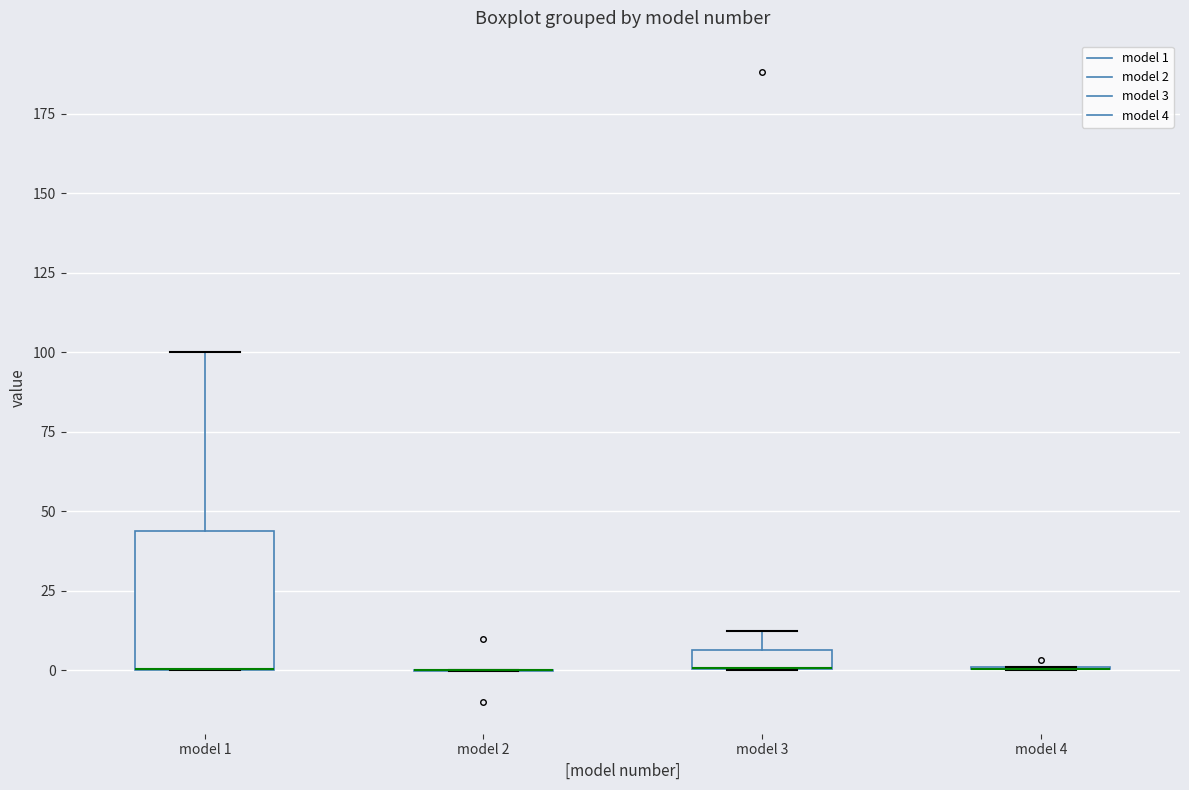

Comparing the boxes themselves (not the whiskers), which one is the tallest?

model 1